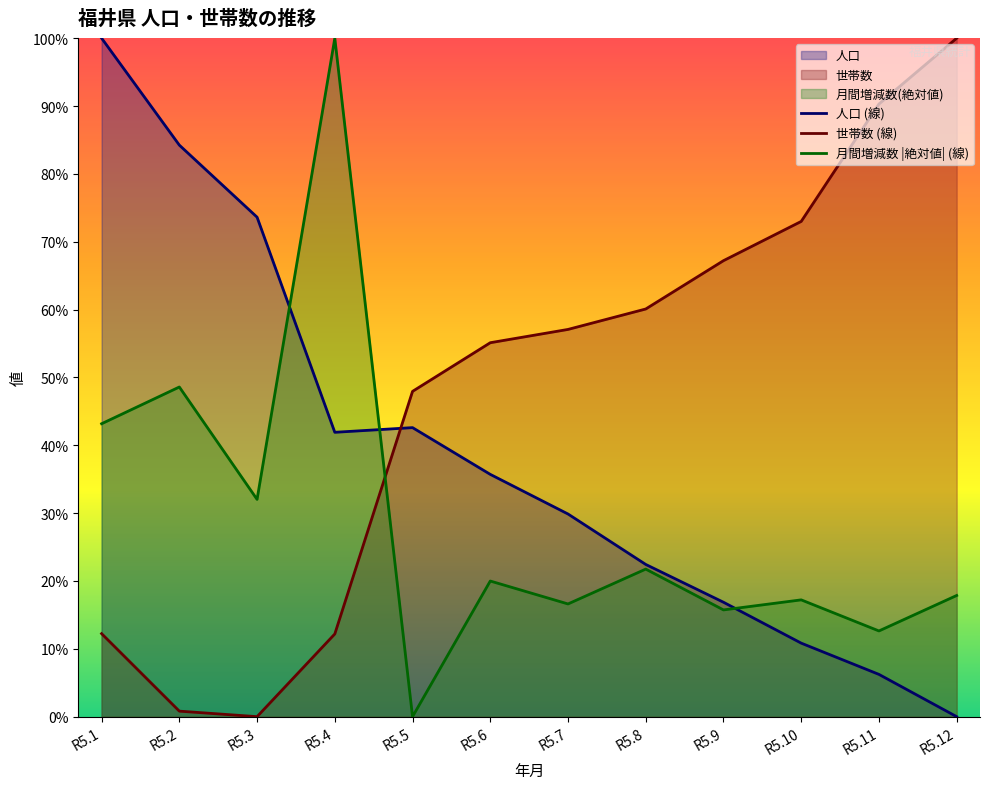

What is the difference between the maximum and minimum values in the 月間増減数 |絶対値| (線) series?

100.0